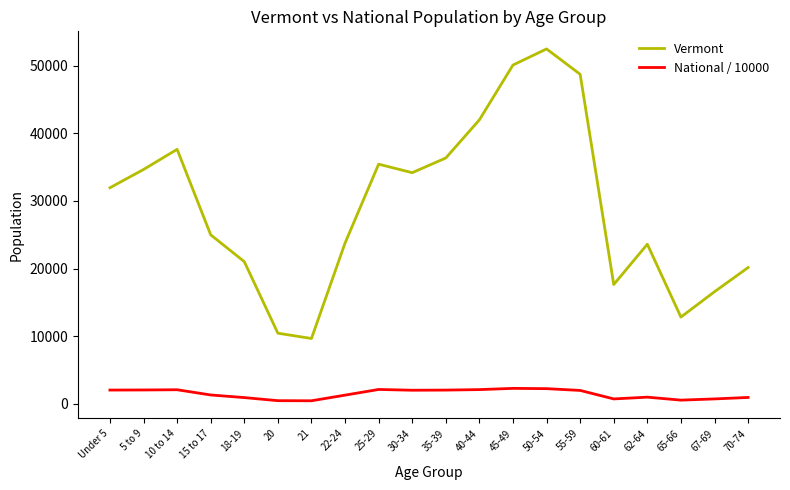

What are all the series names shown in the legend?

Vermont, National / 10000